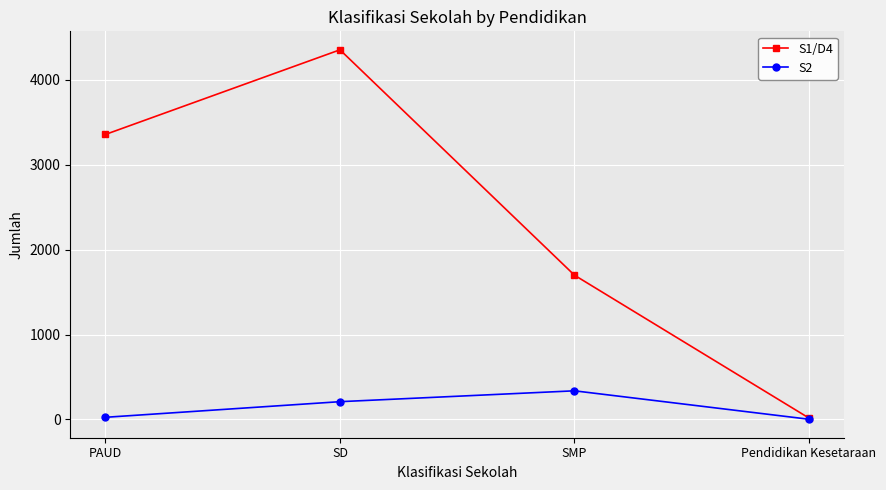

True or false: S2 has a value of 513 at SMP.

False